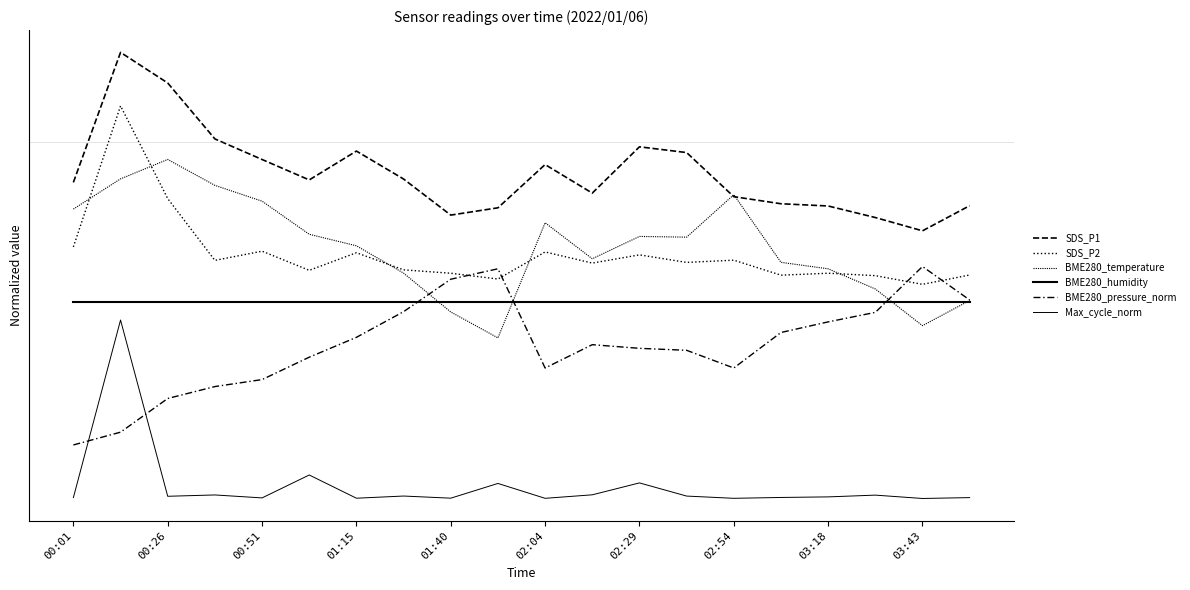

Does the chart display data point markers on the line(s)?

No